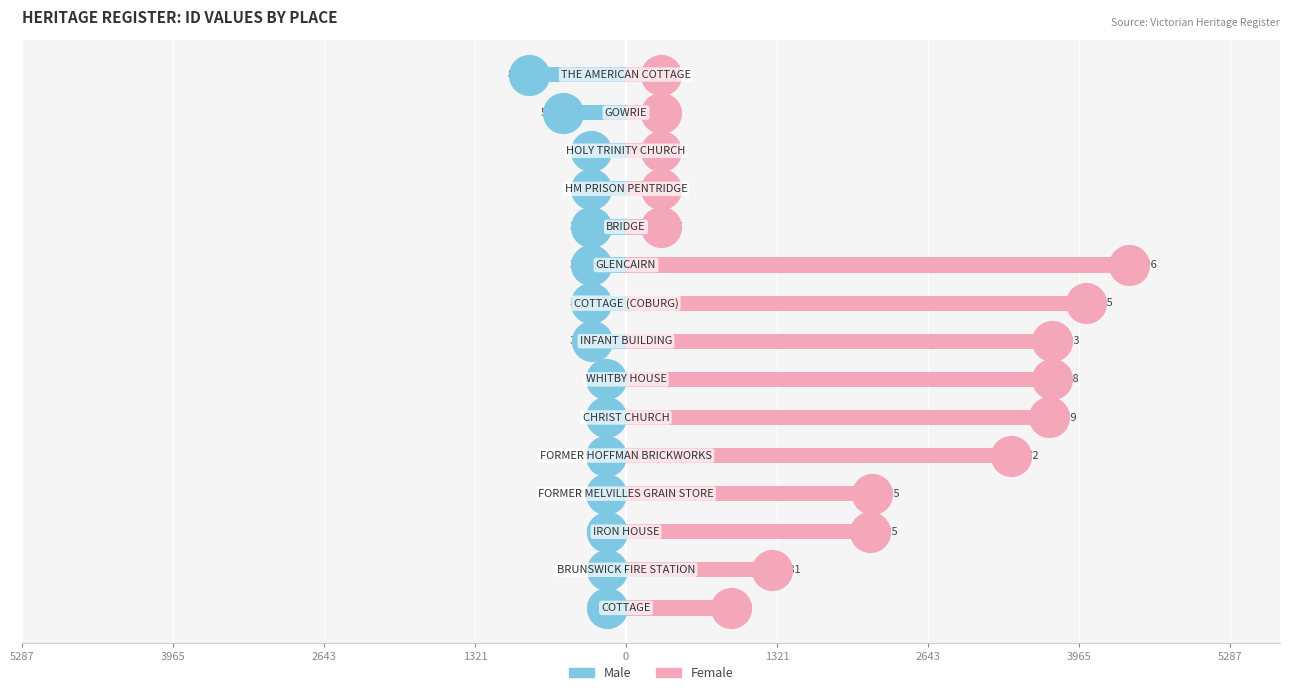

Which series contains the lowest Y value?

Male